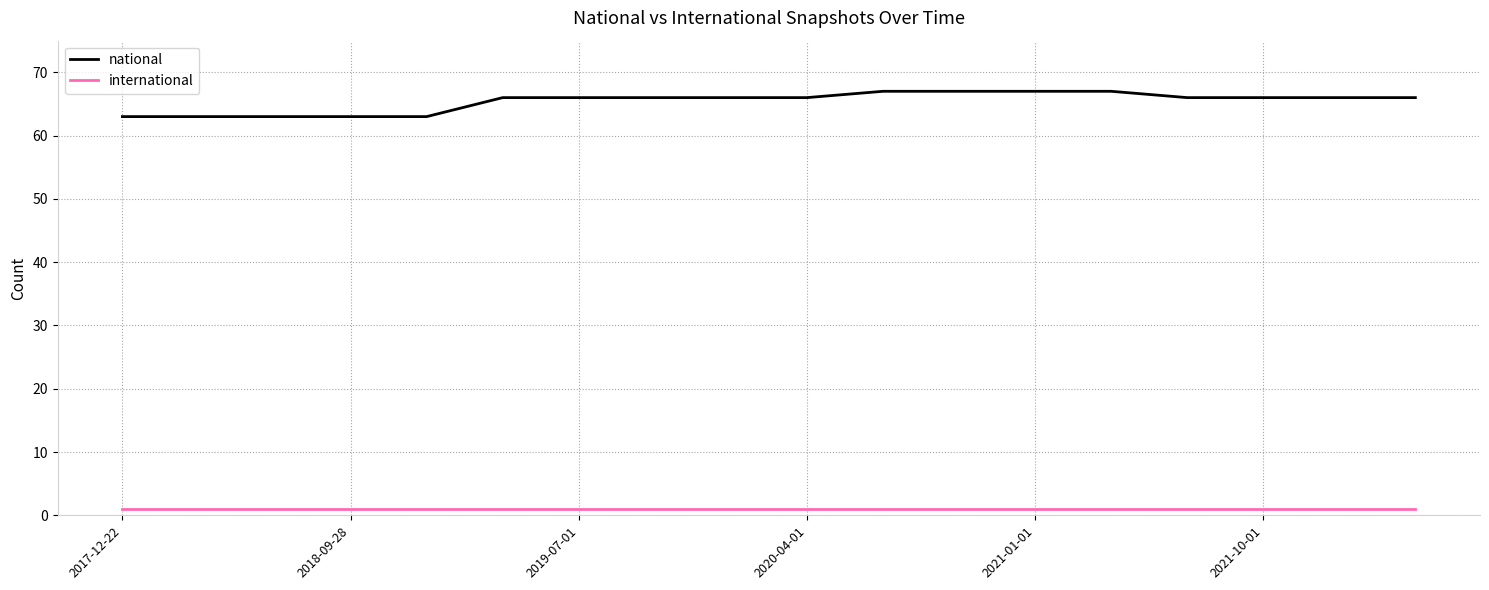

Reading right to left, list all the values displayed in this chart.

national: 66	66	66	66	67	67	67	67	66	66	66	66	66	63	63	63	63	63
international: 1	1	1	1	1	1	1	1	1	1	1	1	1	1	1	1	1	1